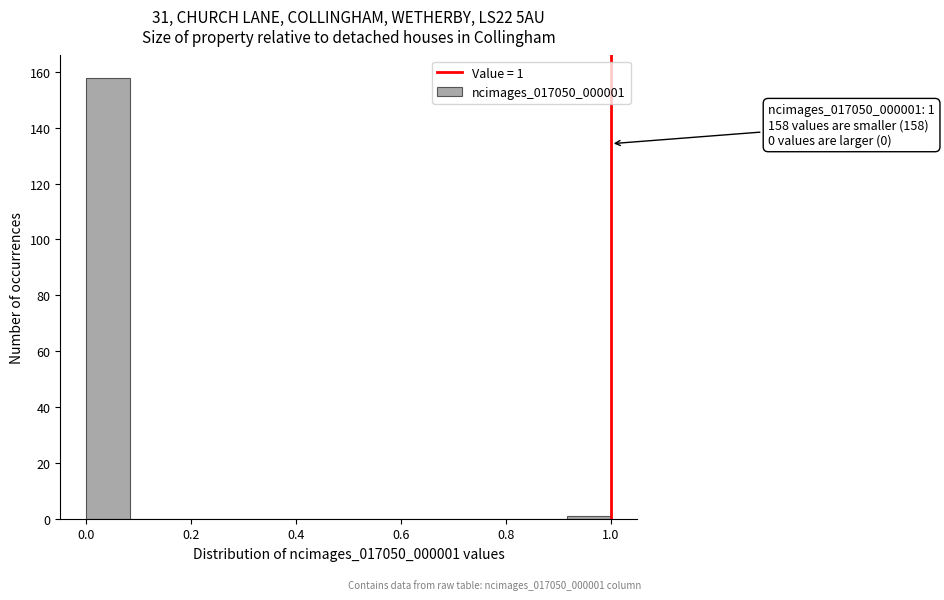

Over which range of the x-axis is the bar tallest?

0.00 to 0.08